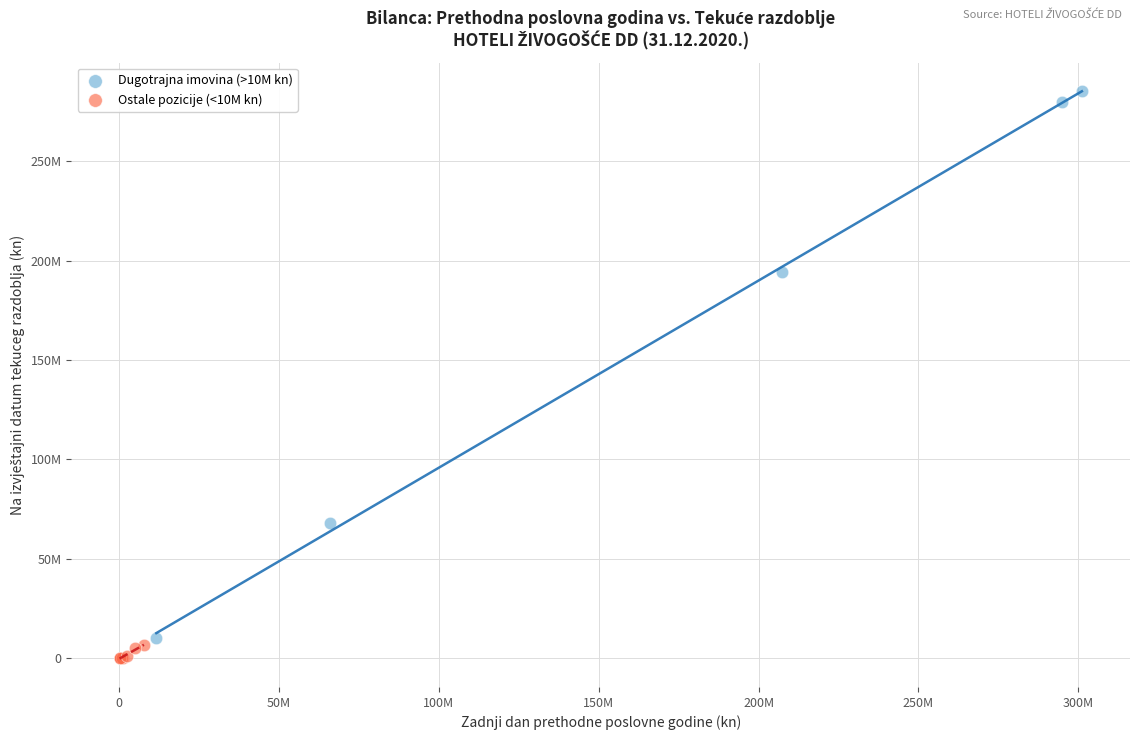

Which series has the widest spread of Y values?

Dugotrajna imovina (>10M kn)